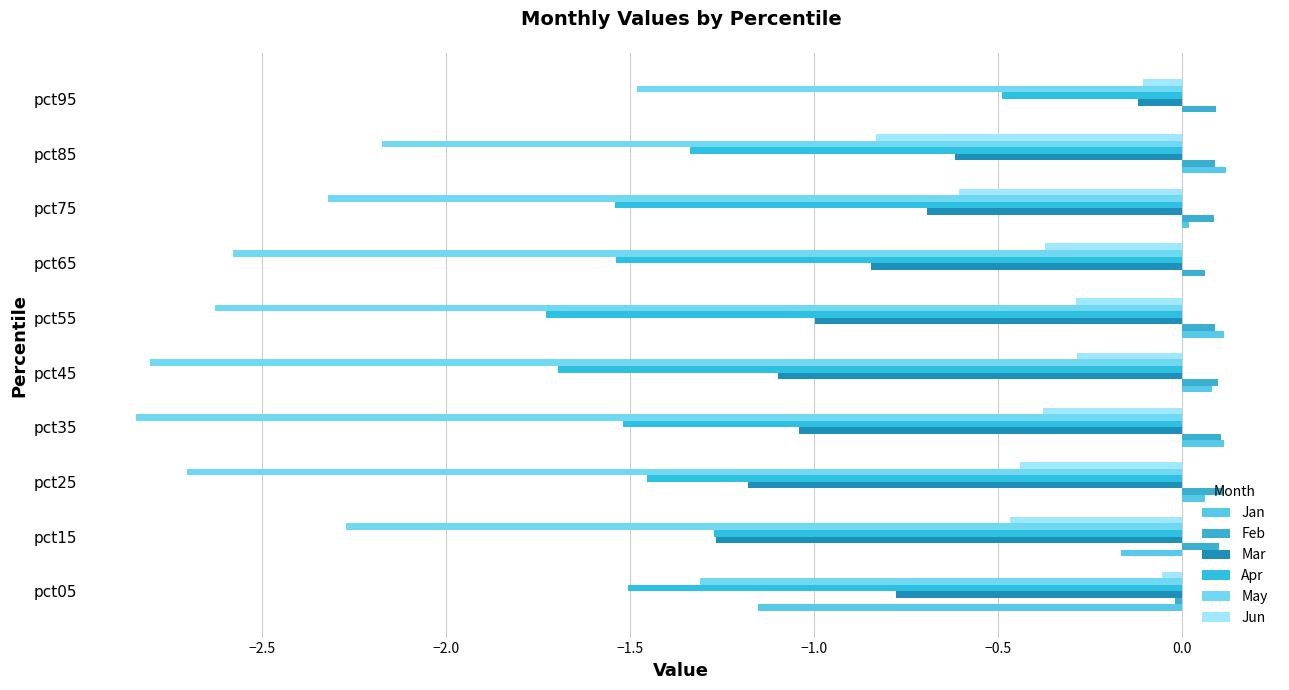

How many data points does each series have?

10